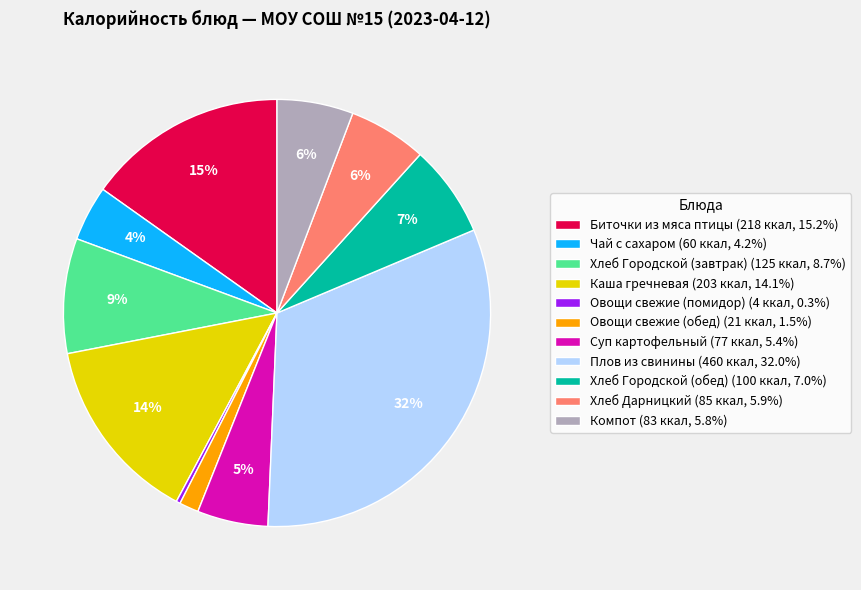

To the nearest percent, what is the difference between the Плов из свинины and Суп картофельный slice percentages?

27%